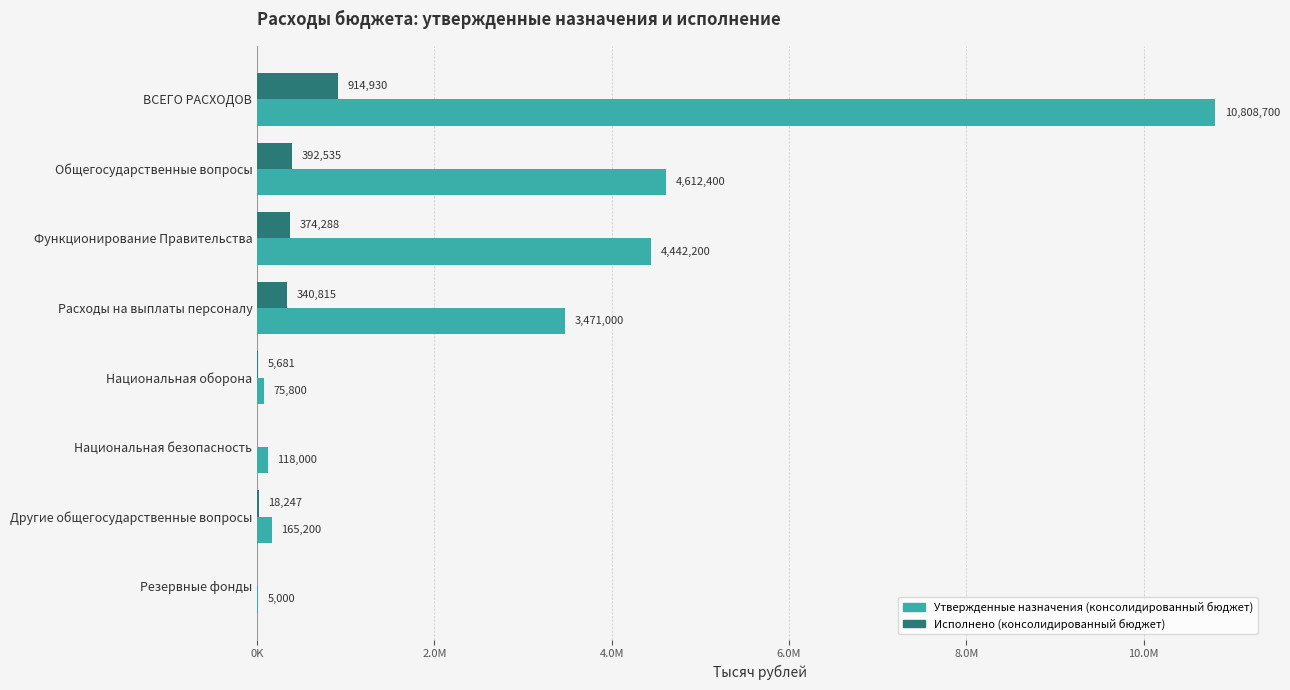

Reading right to left, extract all data points from this chart.

Утвержденные назначения (консолидированный бюджет): 5000.0	165200.0	118000.0	75800.0	3471000.0	4442200.0	4612400.0	10808700.0
Исполнено (консолидированный бюджет): 0.0	18246.7	0.0	5680.6	340814.9	374288.2	392535.0	914929.5